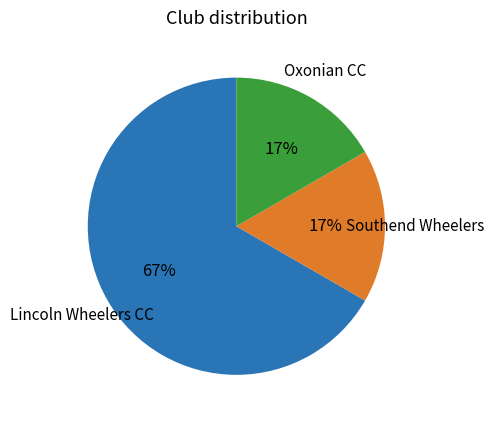

Which category accounts for the majority?

Lincoln Wheelers CC